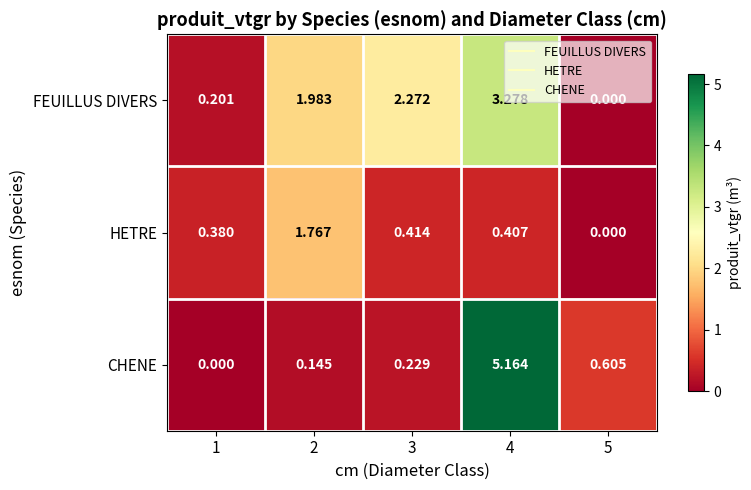

List the series in order of their peak value, lowest first.

HETRE, FEUILLUS DIVERS, CHENE